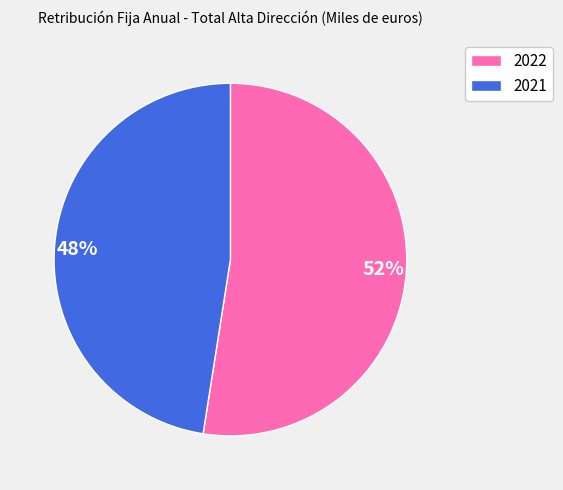

What is the majority slice?

2022